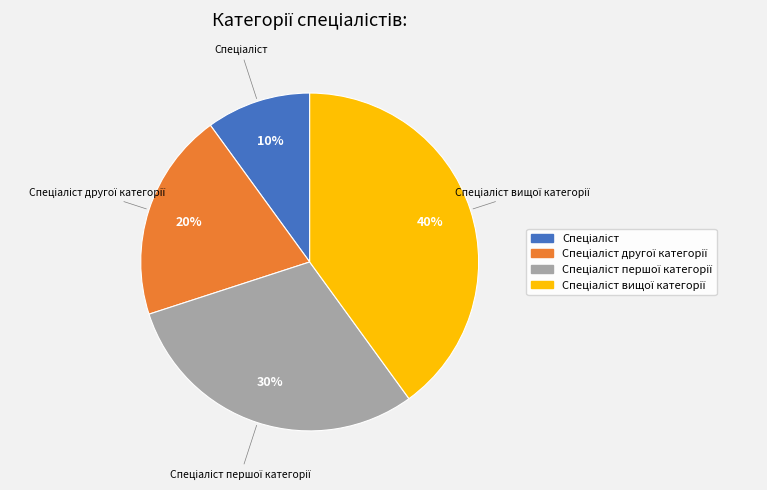

To the nearest percent, what is the difference between the largest and smallest slice percentages?

30%